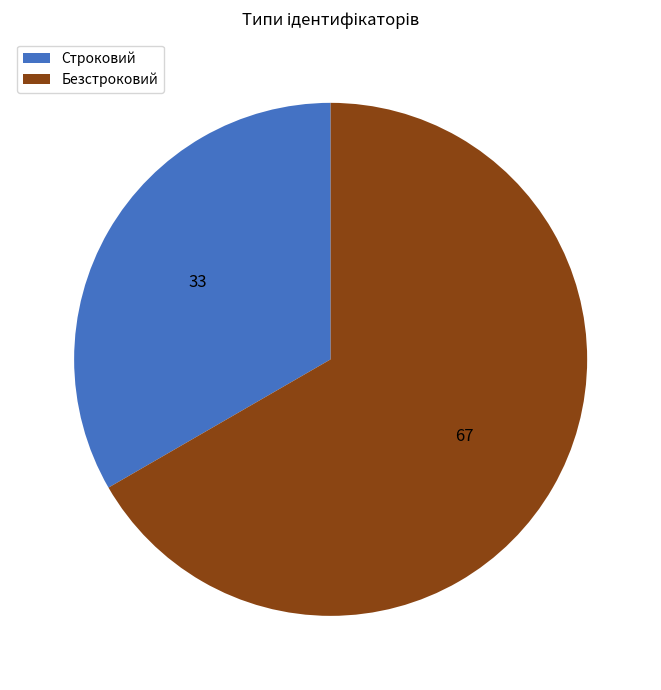

Between Безстроковий and Строковий, which is larger?

Безстроковий